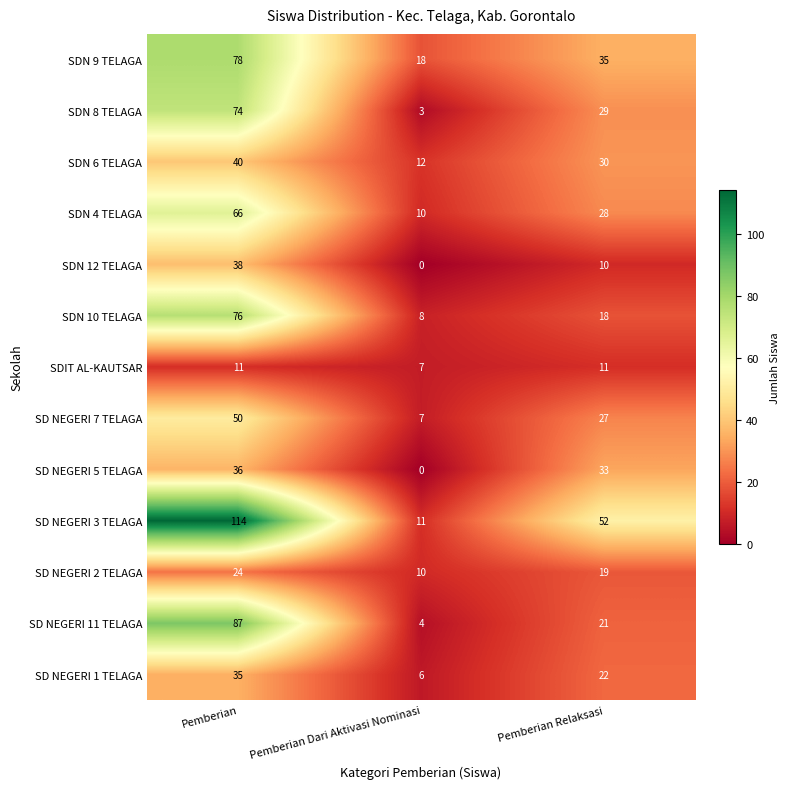

List the series in order of their peak value, highest first.

SD NEGERI 3 TELAGA, SD NEGERI 11 TELAGA, SDN 9 TELAGA, SDN 10 TELAGA, SDN 8 TELAGA, SDN 4 TELAGA, SD NEGERI 7 TELAGA, SDN 6 TELAGA, SDN 12 TELAGA, SD NEGERI 5 TELAGA, SD NEGERI 1 TELAGA, SD NEGERI 2 TELAGA, SDIT AL-KAUTSAR